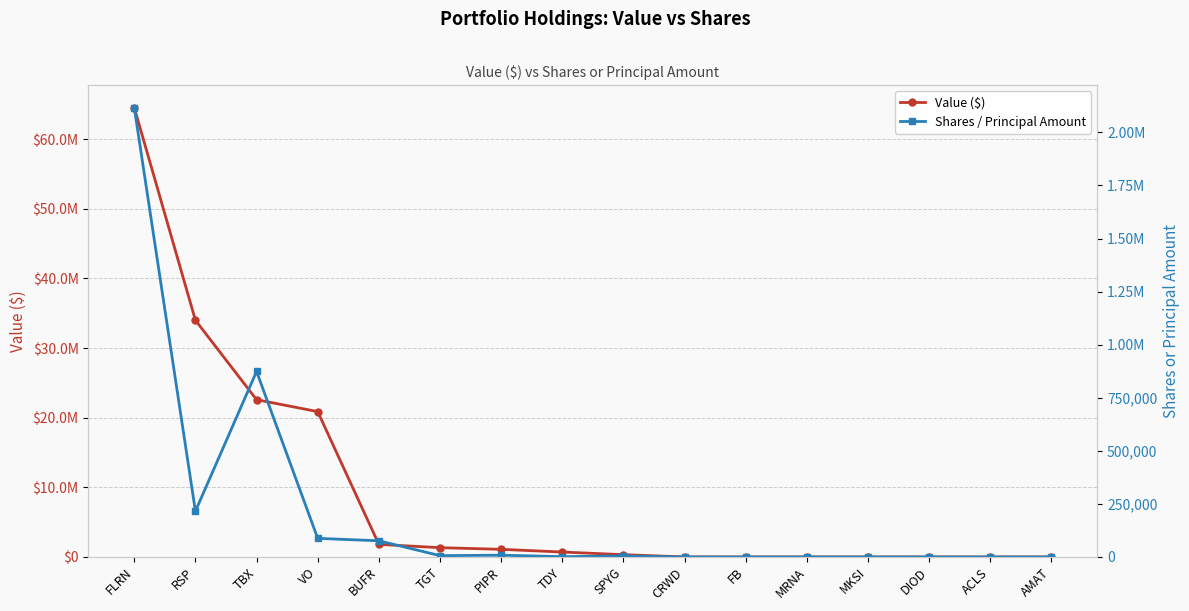

Which series changed the most between CRWD and DIOD?

Value ($)